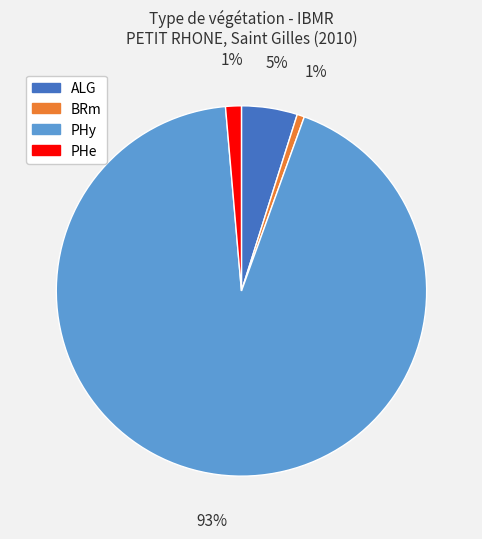

To the nearest percent, what is the difference between the largest and smallest slice percentages?

92%